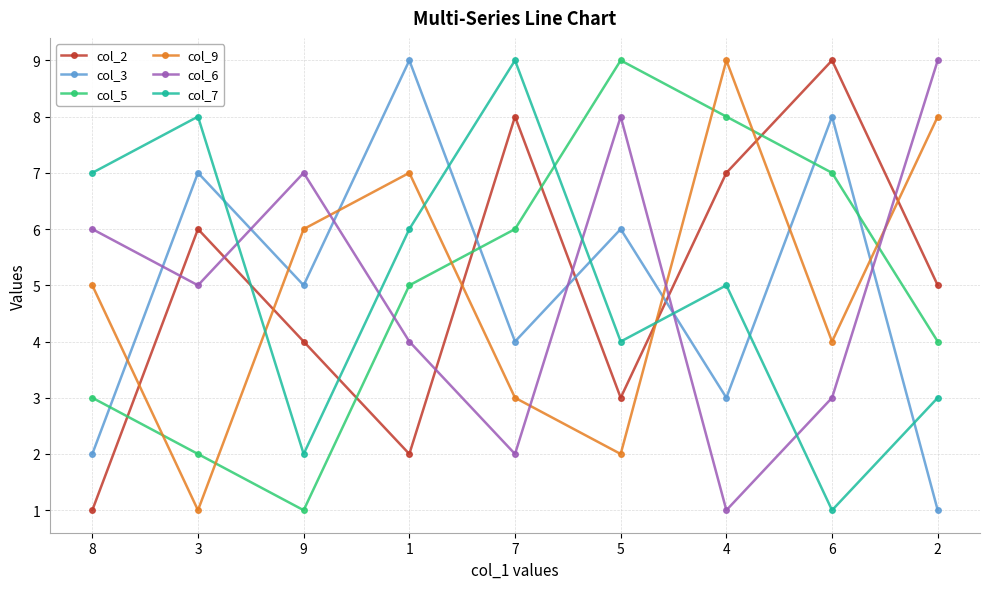

What is the average value of the col_7 series?

5